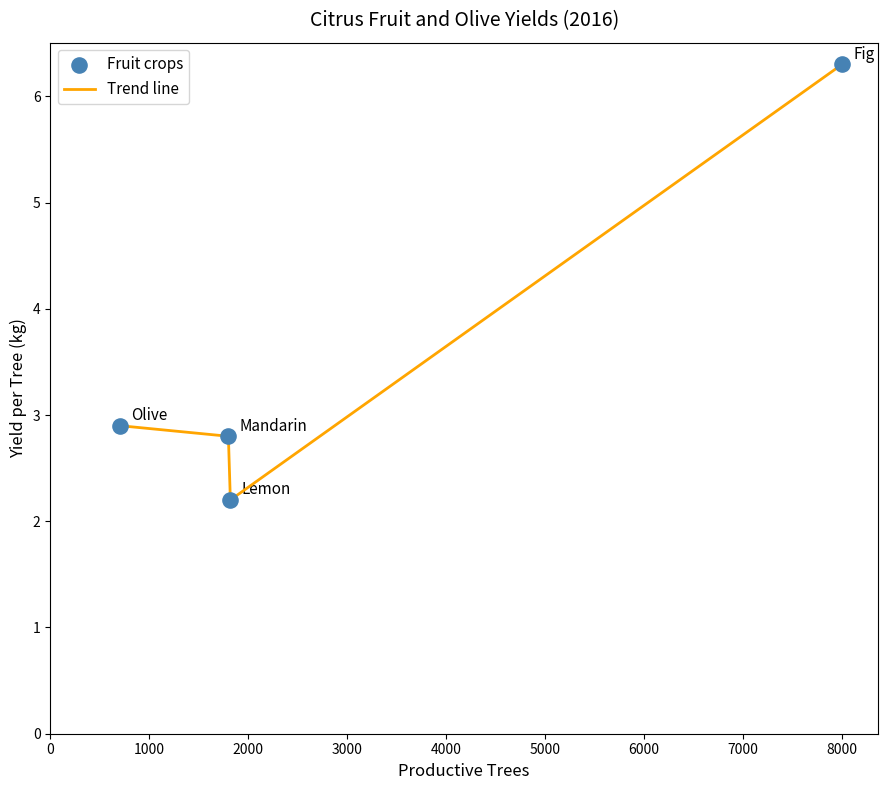

What is the sum of all values?

14.2